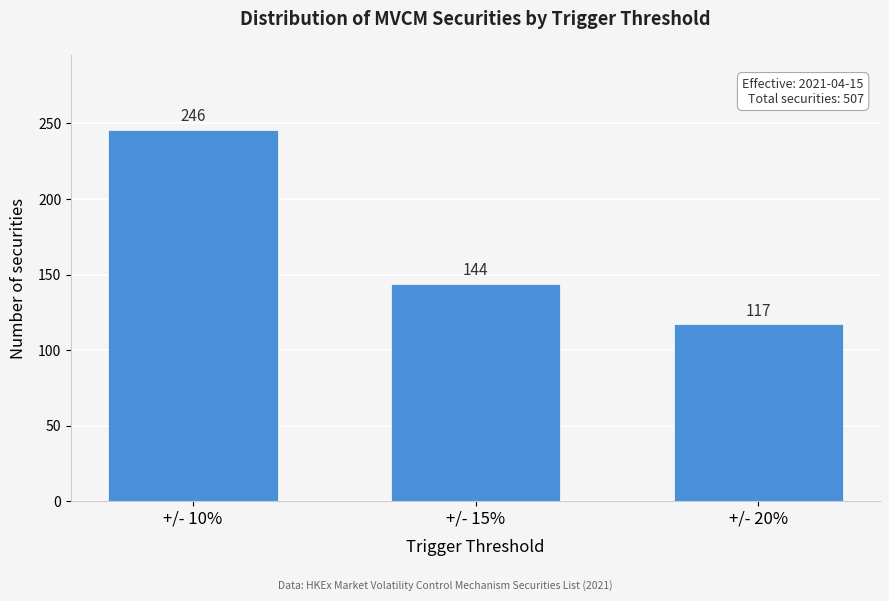

Reading right to left, extract all data points from this chart.

+/- 20%=117	+/- 15%=144	+/- 10%=246